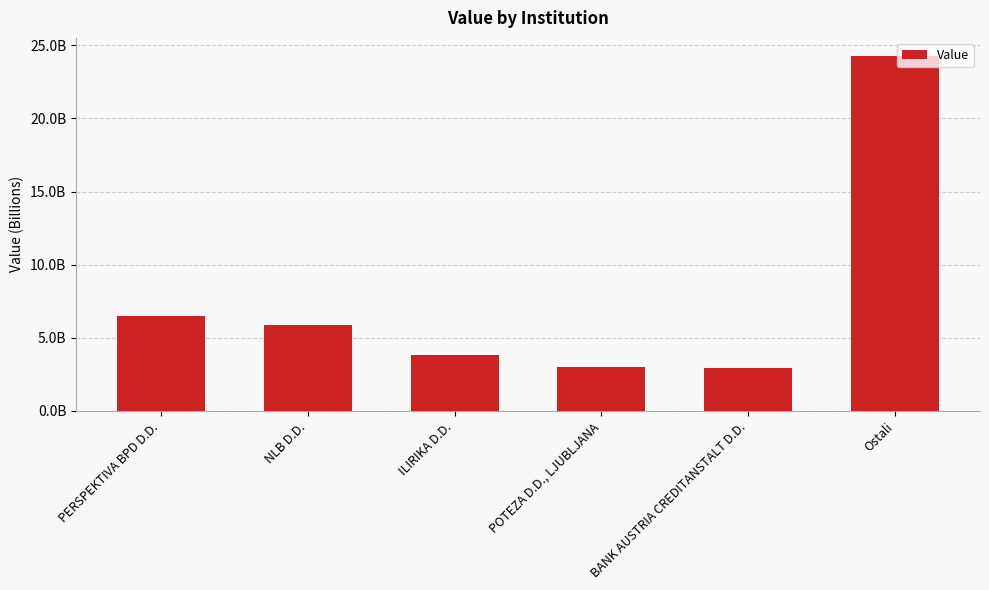

Read the value at PERSPEKTIVA BPD D.D..

6458307129.0